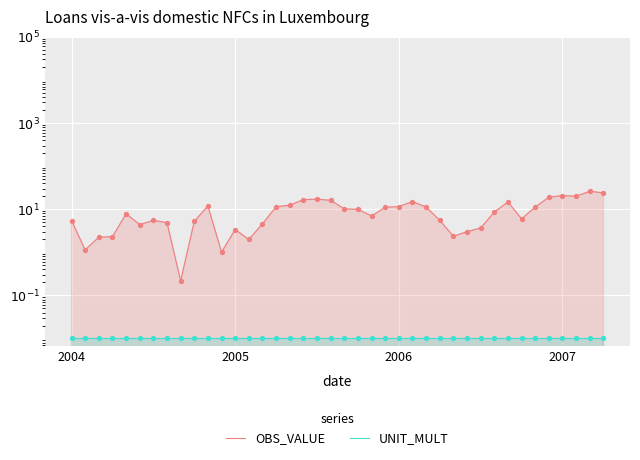

What are all the series names shown in the legend?

OBS_VALUE, UNIT_MULT